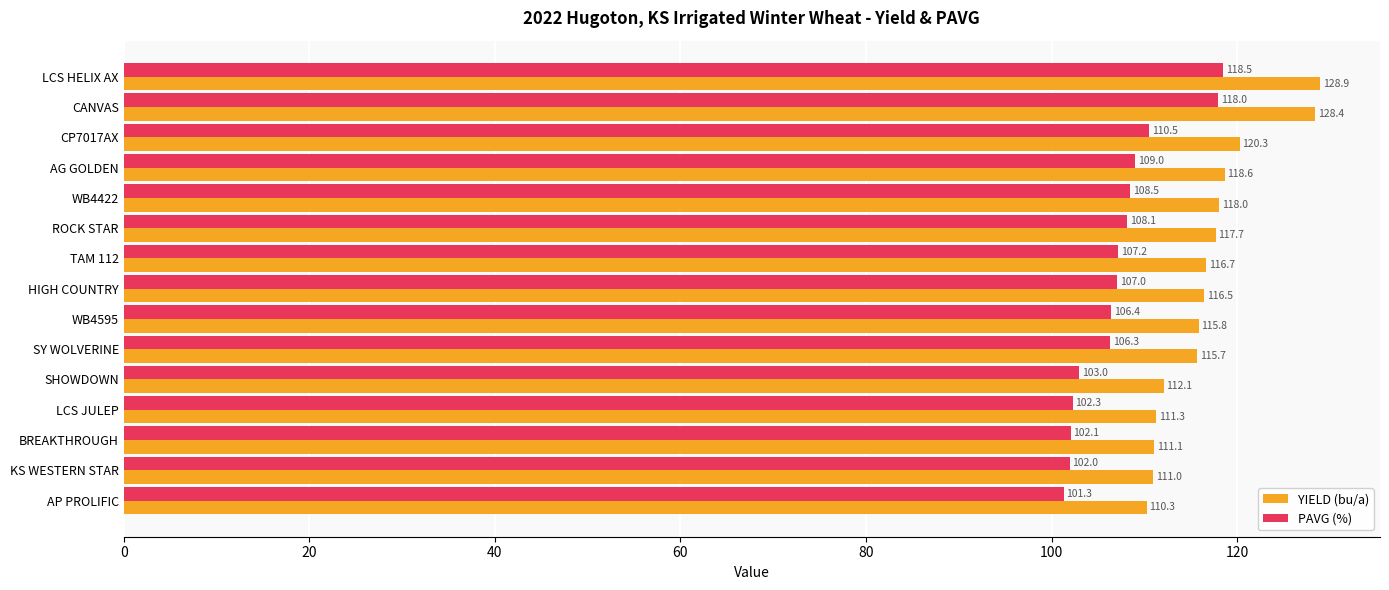

List the series in order of their overall mean, lowest first.

PAVG (%), YIELD (bu/a)